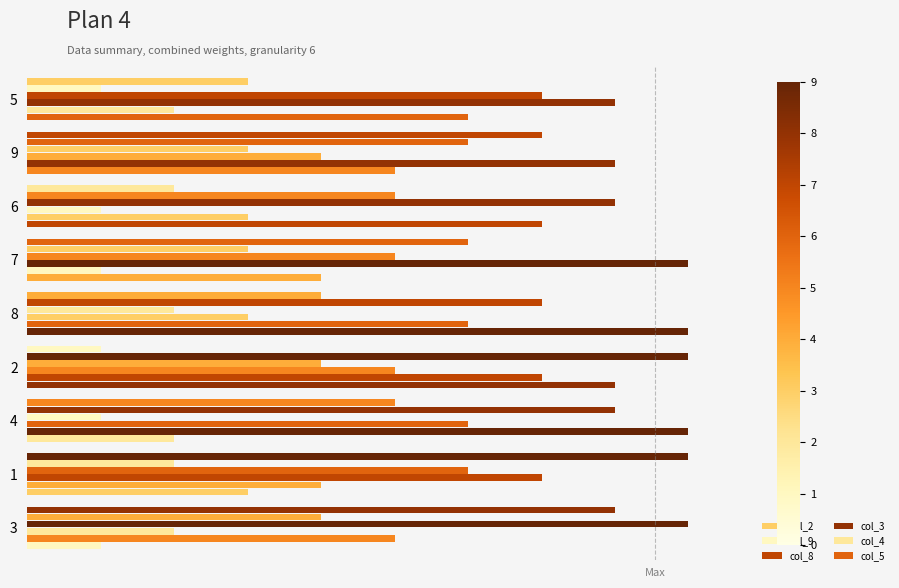

How many values in the col_2 series exceed 5?

4